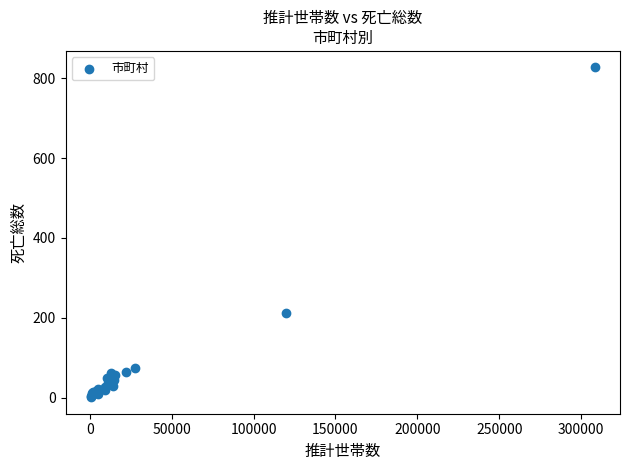

What Y value in the scatter plot is closest to 414?

212